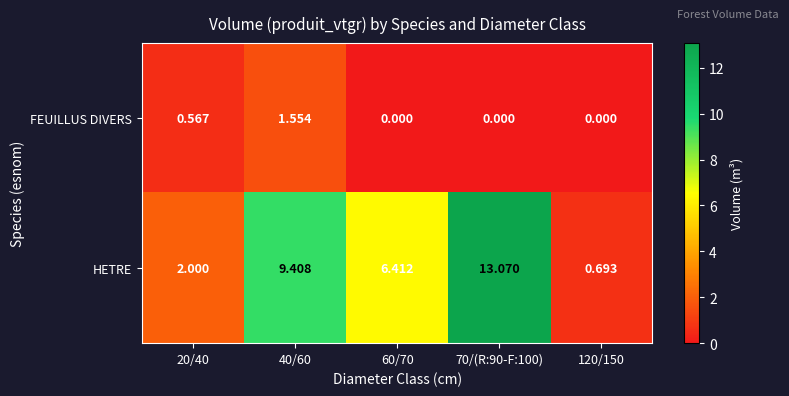

Rank the series by their maximum value, from highest to lowest.

HETRE, FEUILLUS DIVERS